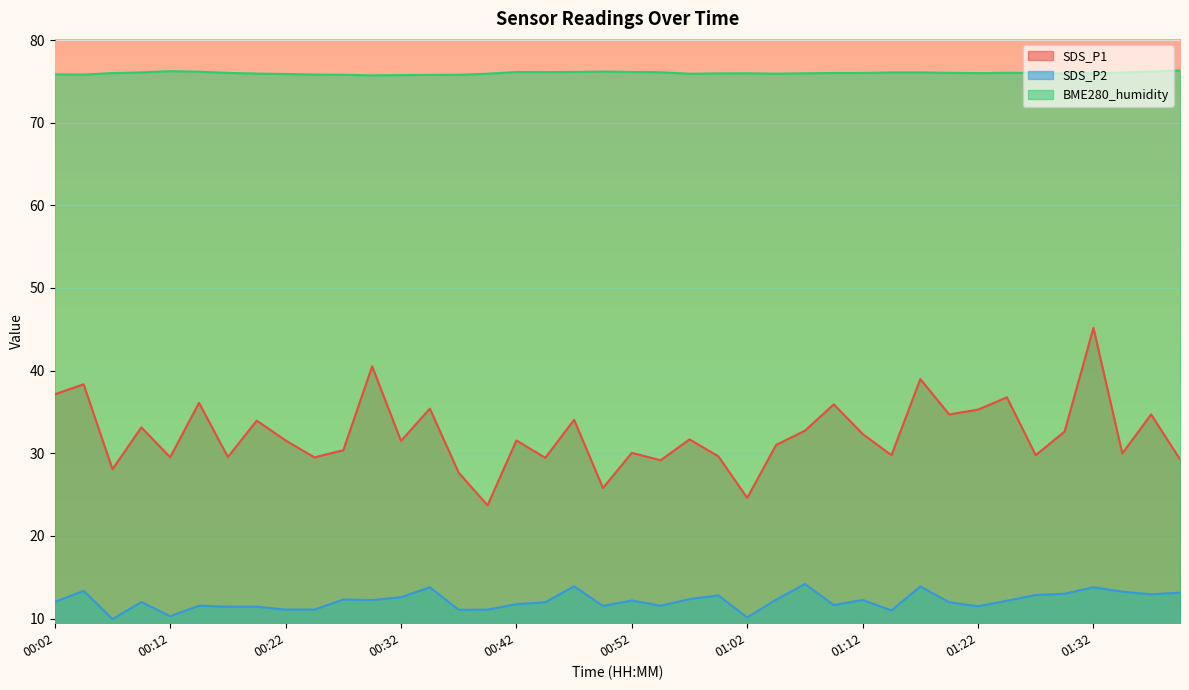

How many values in the BME280_humidity series are below 76?

17